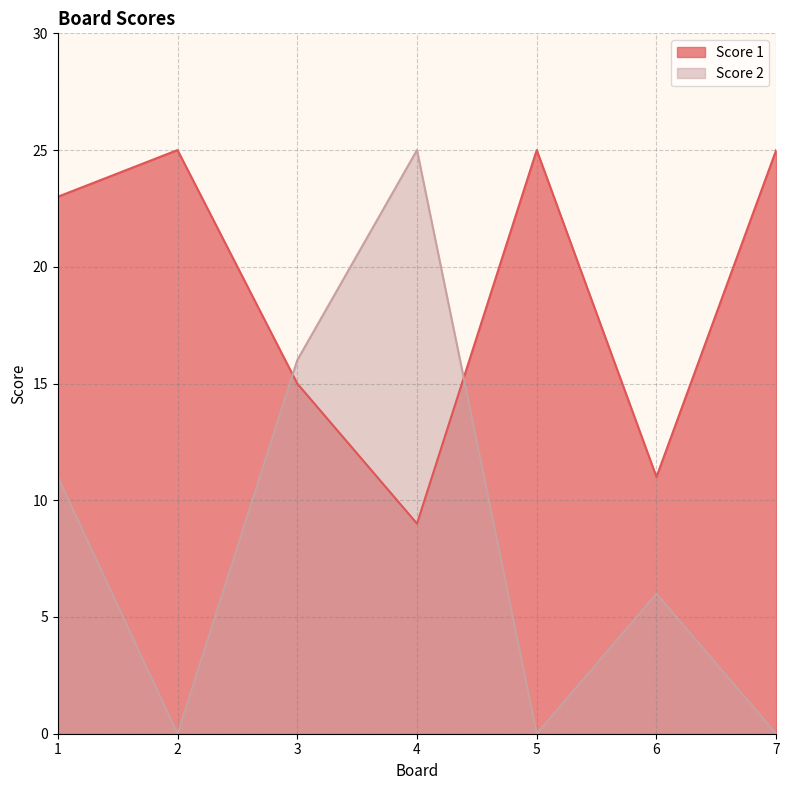

Which category has the highest value in the Score 2 series?

4